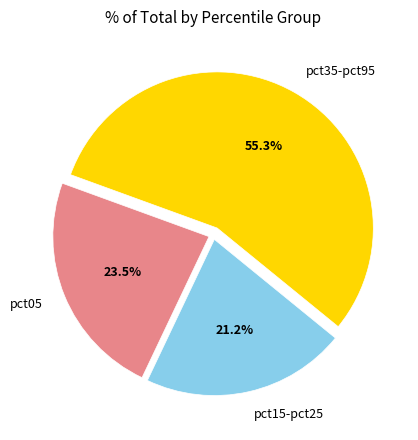

Which slice is the smallest?

pct15-pct25